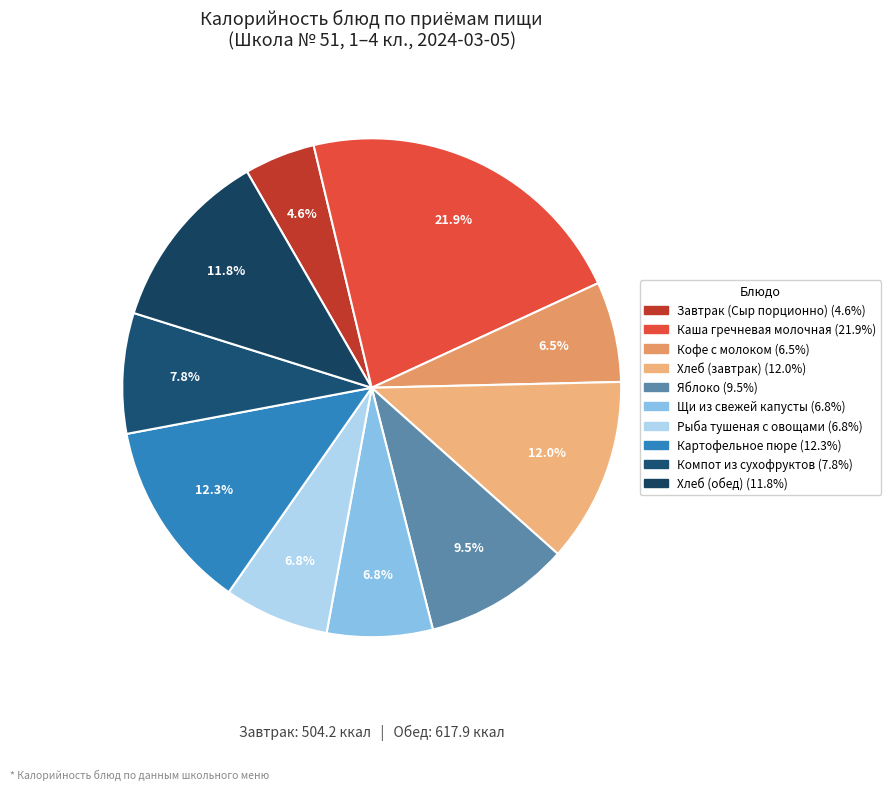

To the nearest percent, what is the difference between the largest and smallest slice percentages?

17%